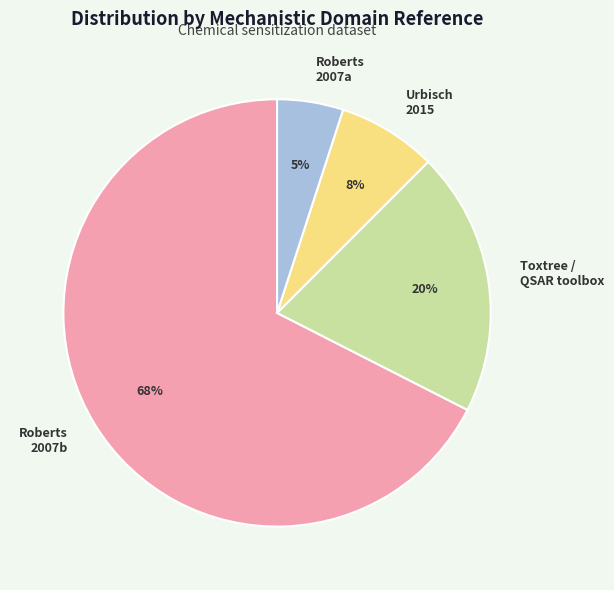

To the nearest percent, what is the average slice percentage?

25%